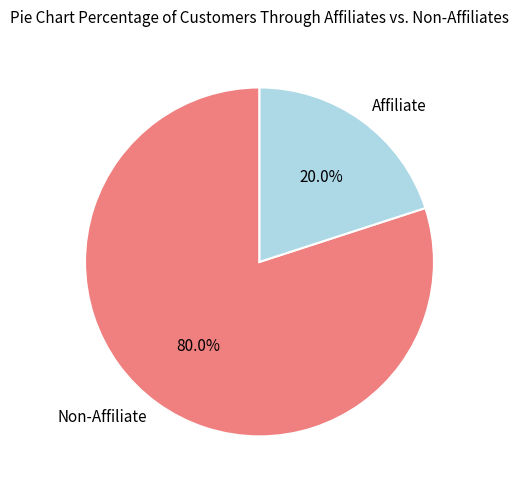

What is the majority slice?

Non-Affiliate